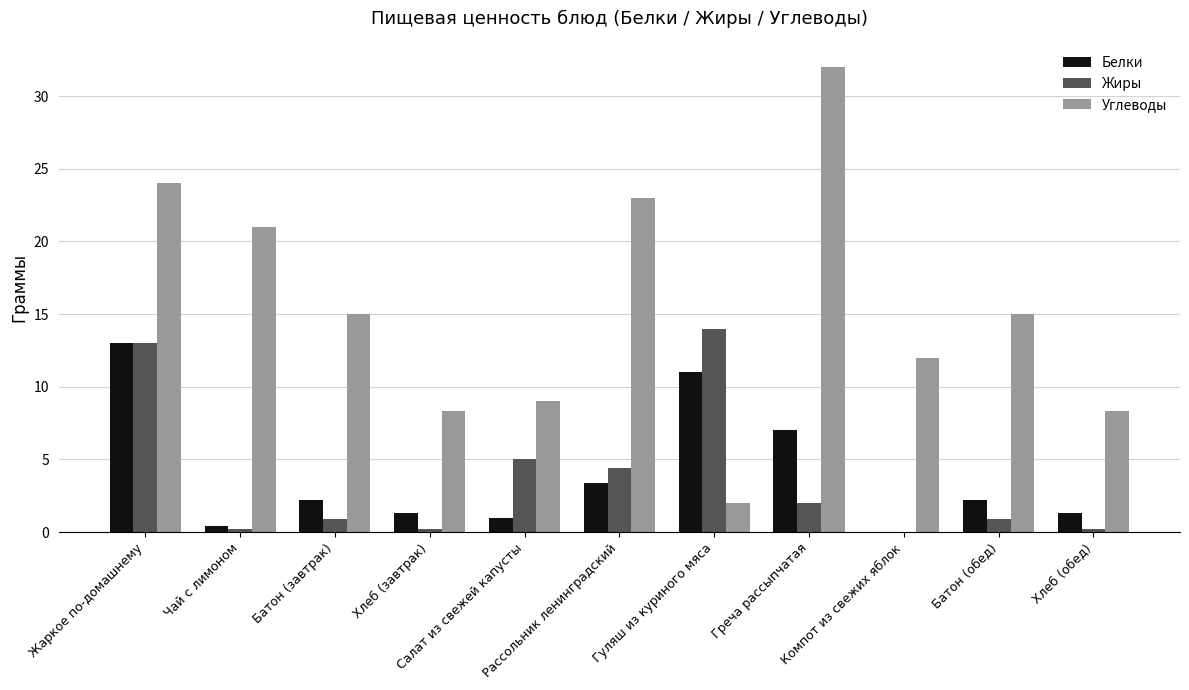

At which label is Белки closest to 6?

Греча рассыпчатая